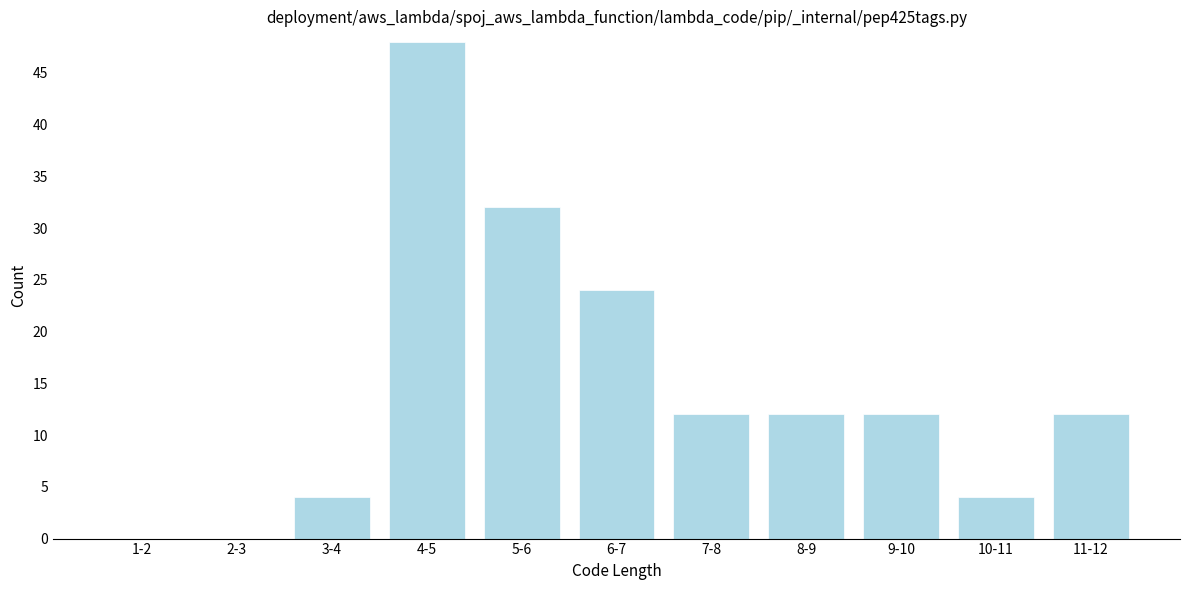

Reading right to left, transcribe all the data shown in this chart.

11-12=12	10-11=4	9-10=12	8-9=12	7-8=12	6-7=24	5-6=32	4-5=48	3-4=4	2-3=0	1-2=0